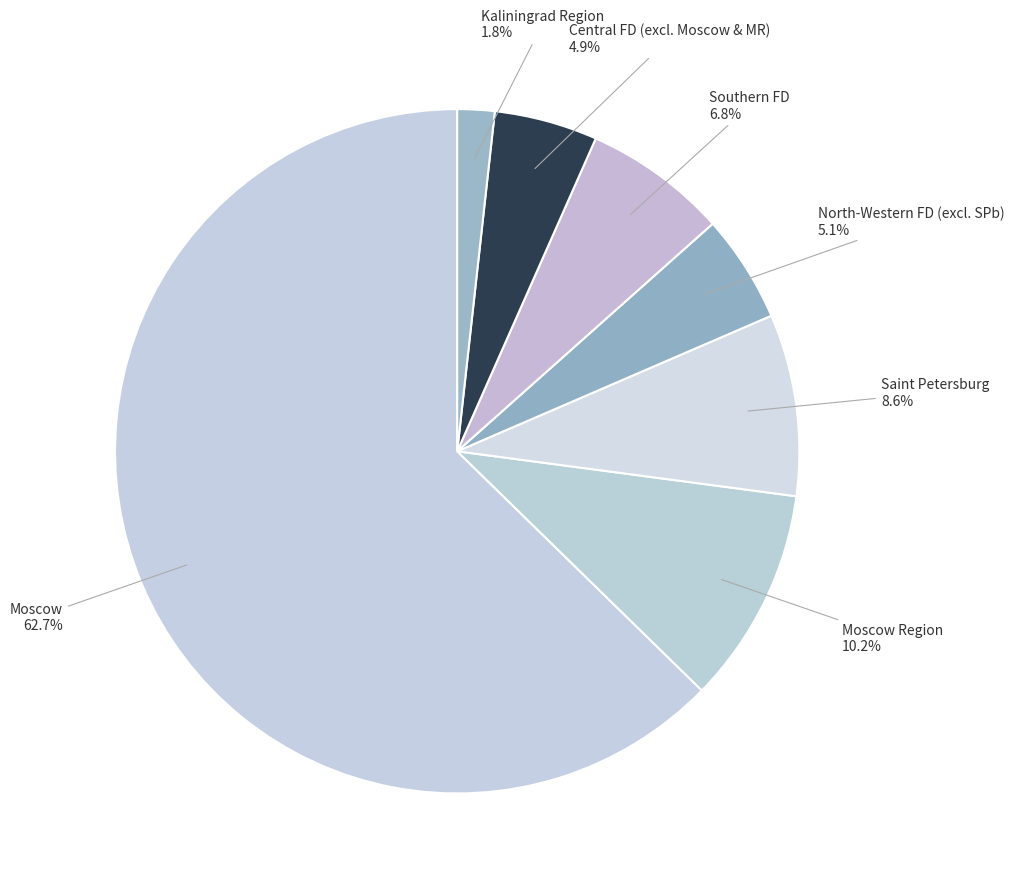

What is the majority slice?

Moscow